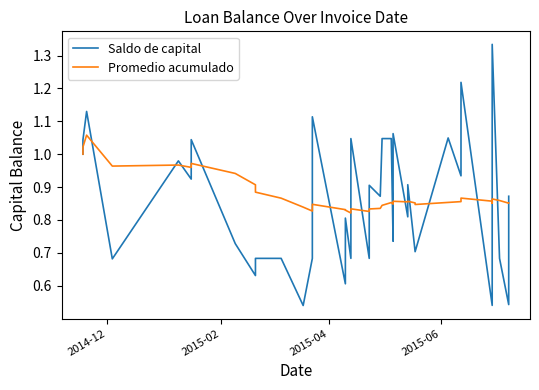

At how many categories does at least one series exceed 1?

11